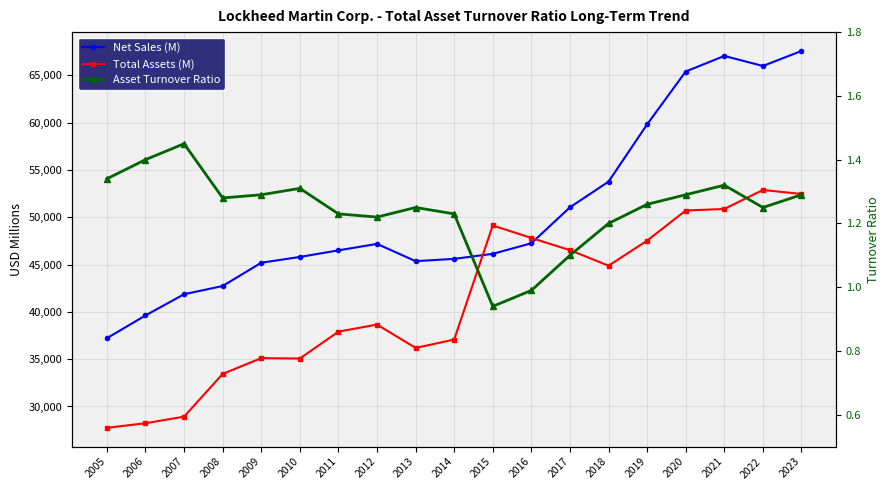

Where do Net Sales (M) and Total Assets (M) first cross each other?

2014 and 2015